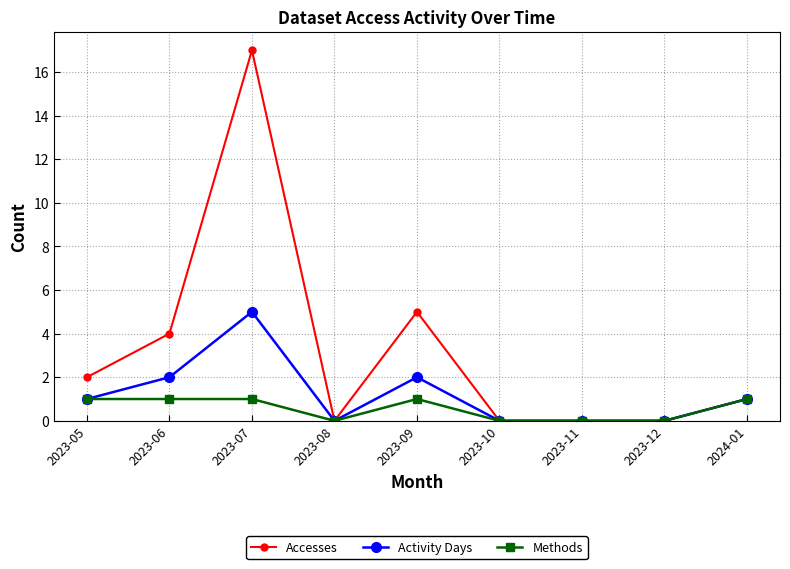

Which category has the highest value across all series?

2023-07